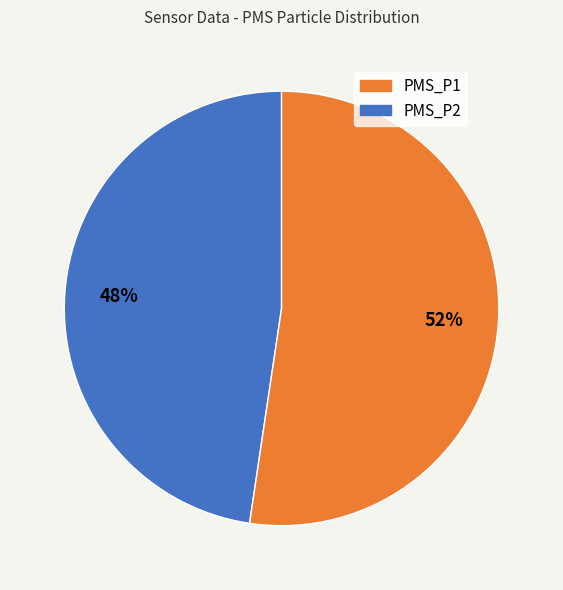

Is there any slice that represents more than half of the pie?

Yes